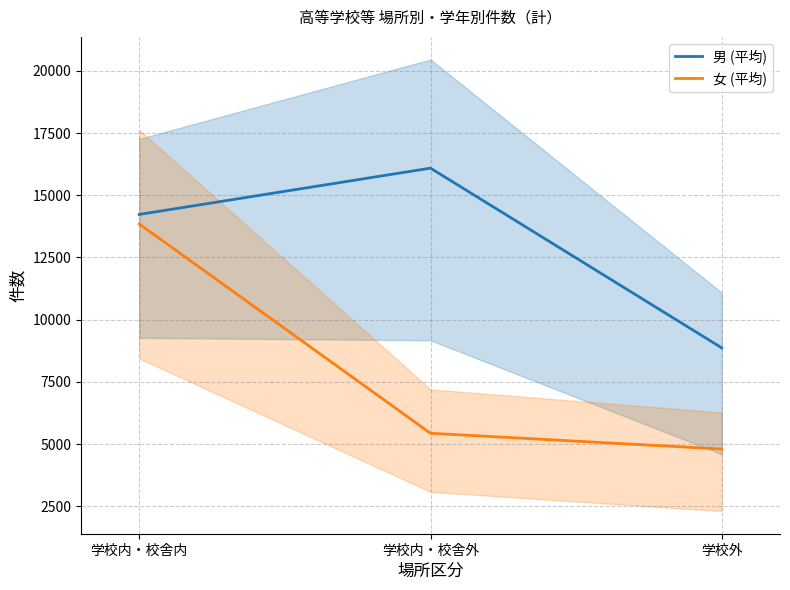

What is the difference between the 女 (平均) values at 学校外 and 学校内・校舎内?

9042.3